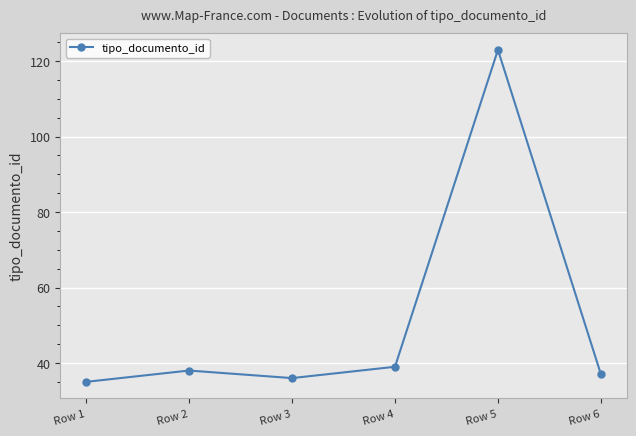

What is the change in value from Row 3 to Row 5?

+87